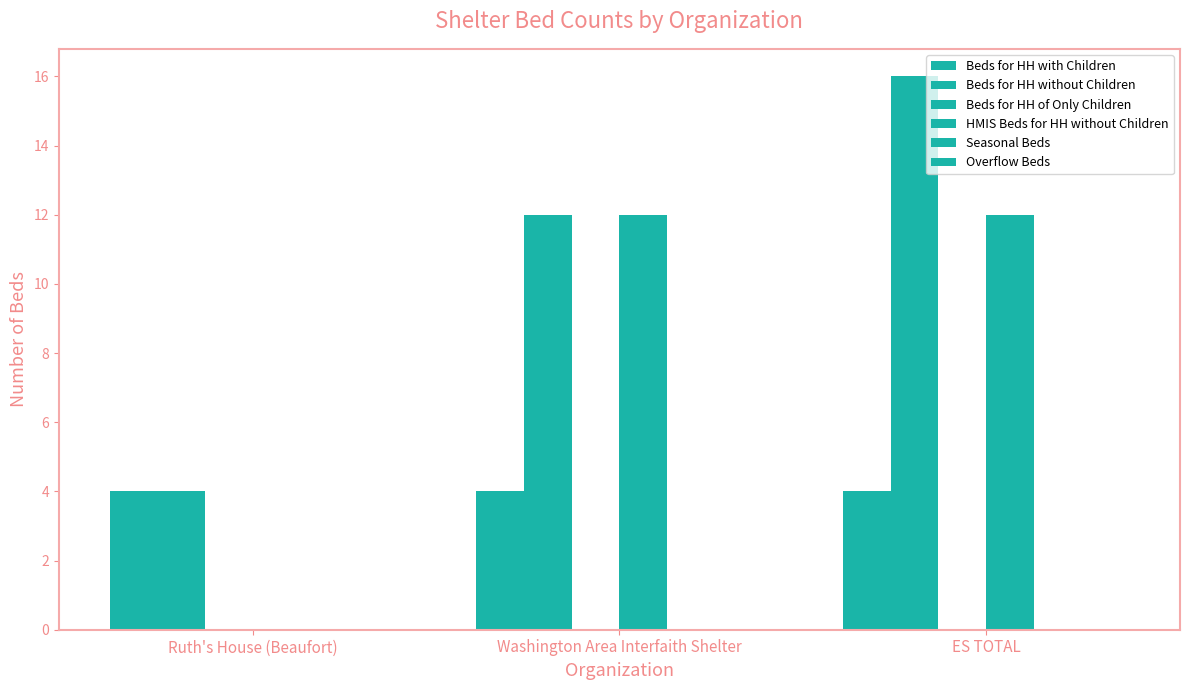

How many positive values does the HMIS Beds for HH without Children series have?

2